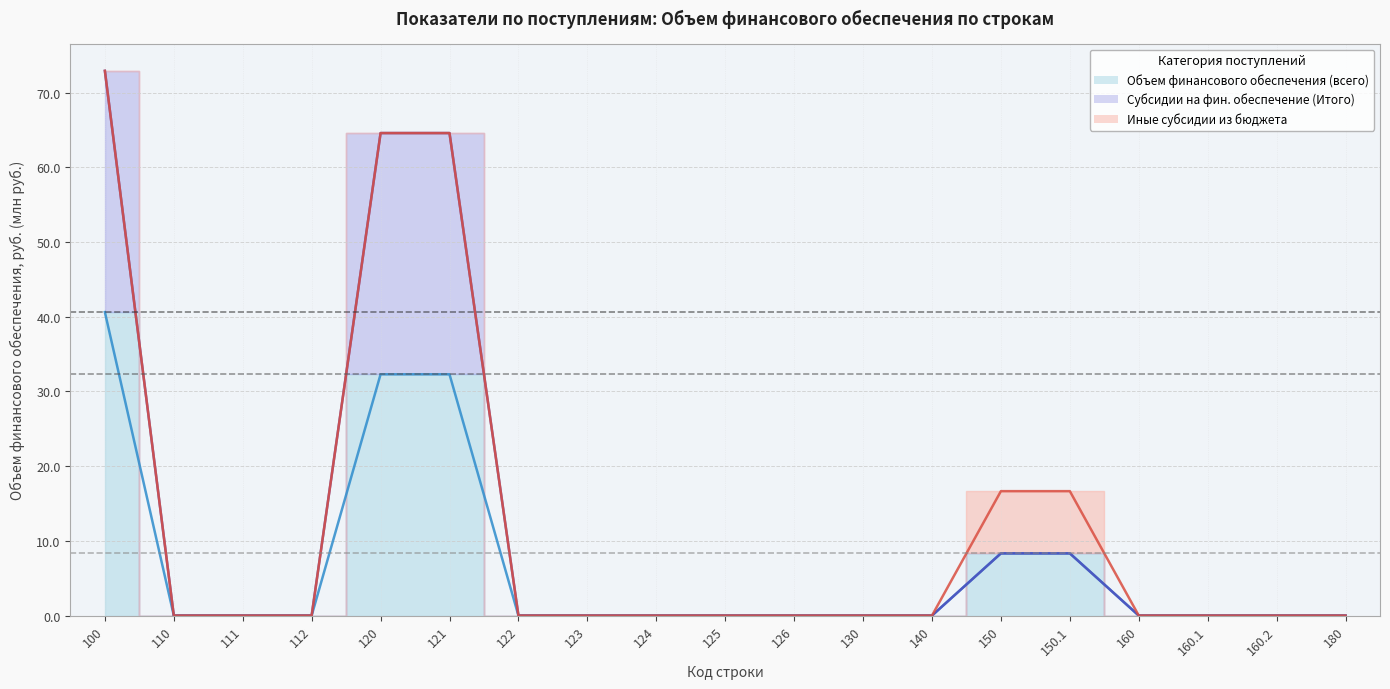

Is the value of Субсидии на фин. обеспечение (Итого) at 126 greater than the value of Объем финансового обеспечения (всего) at 124?

No